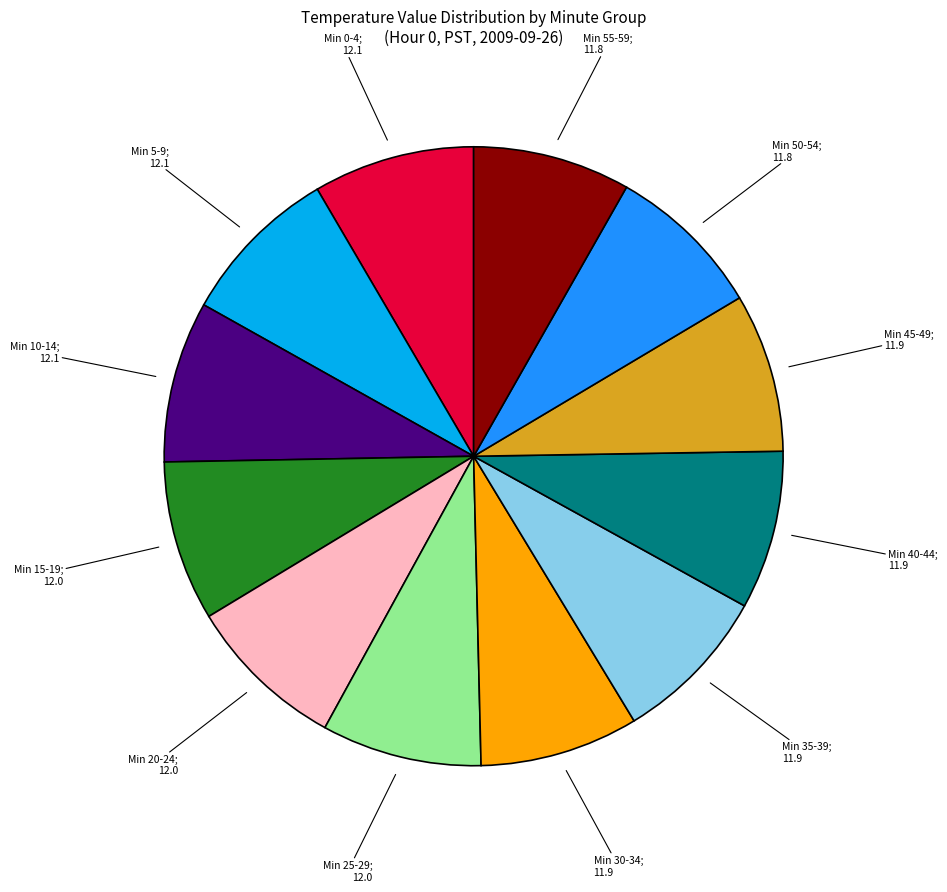

Does any single category account for the majority?

No